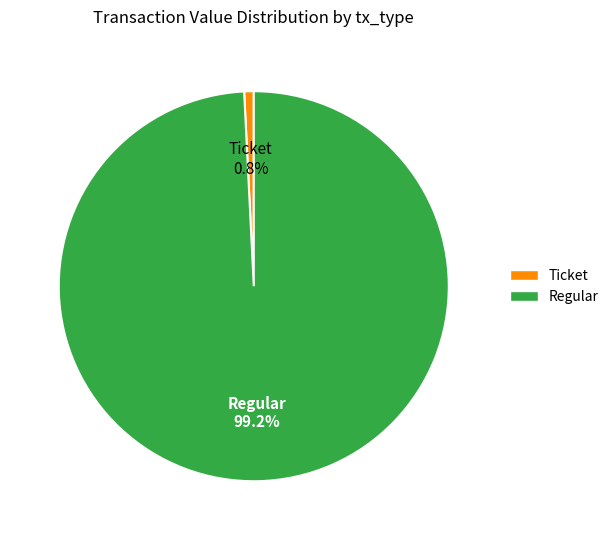

How many segments does this pie chart have?

2